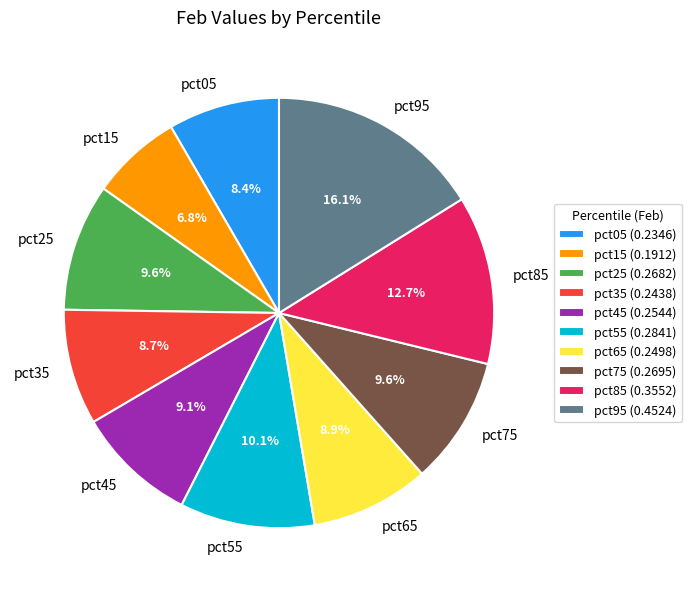

Does any single category account for the majority?

No